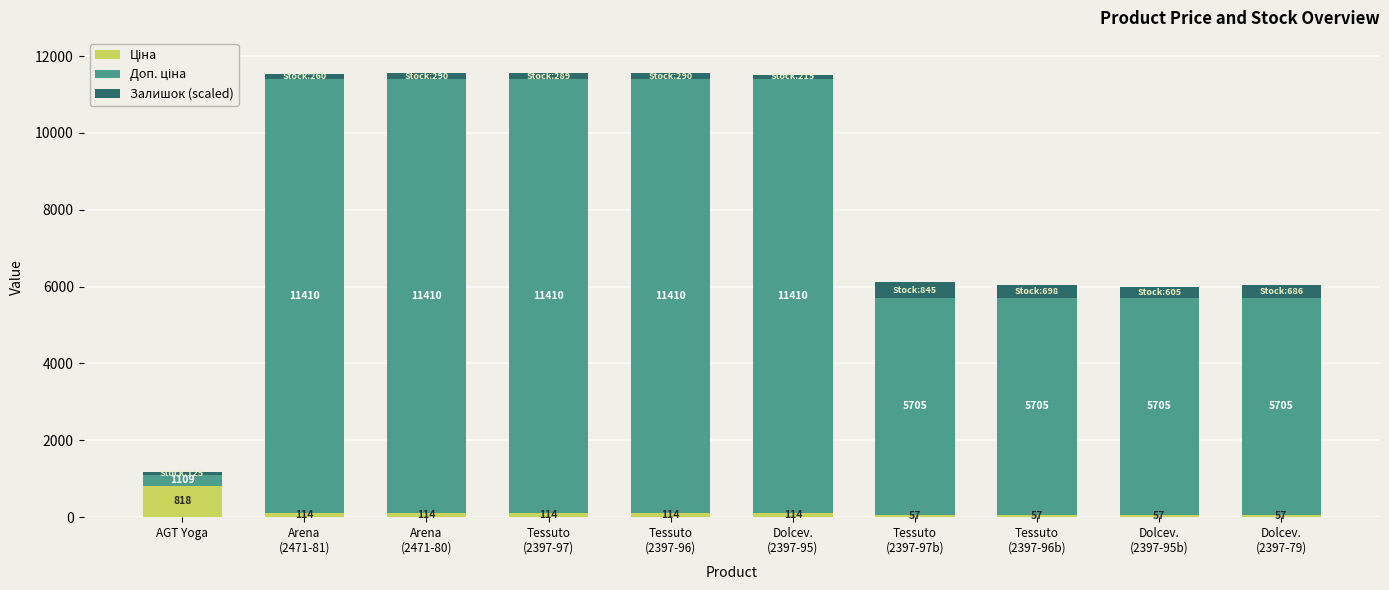

How many categories are shown in the chart?

10